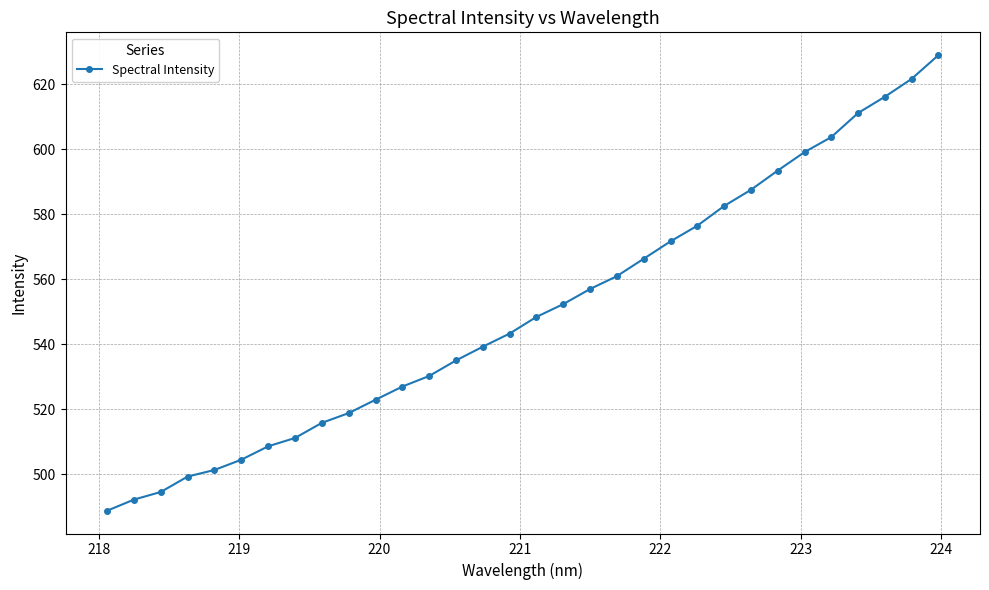

What is the minimum value shown in the chart?

488.8